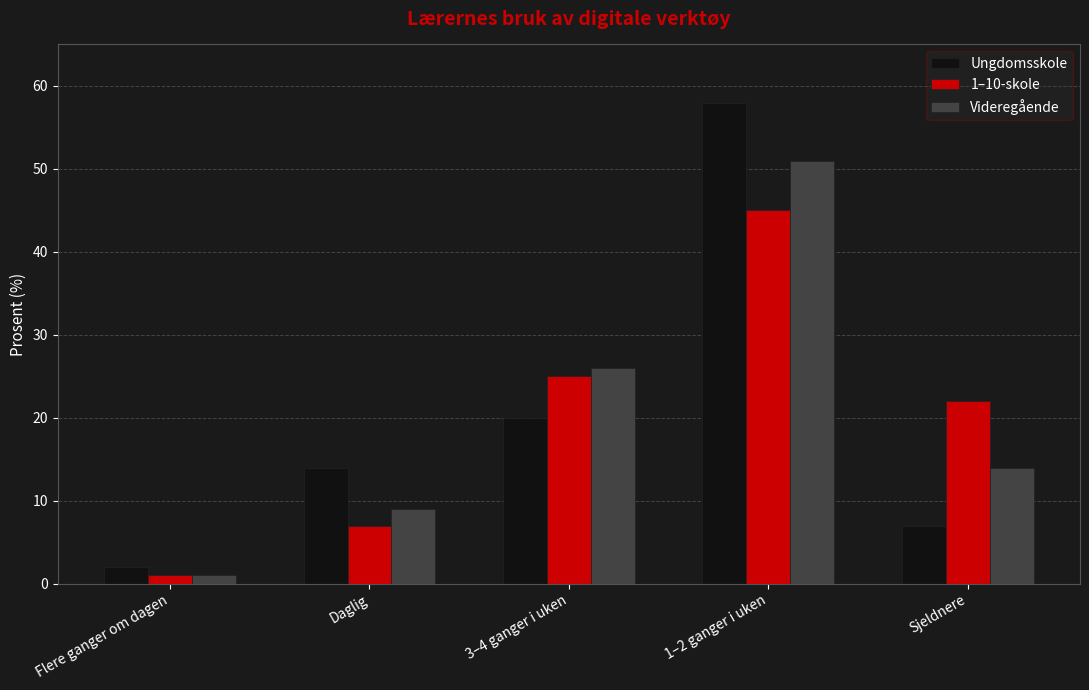

How many series are shown in this chart?

3